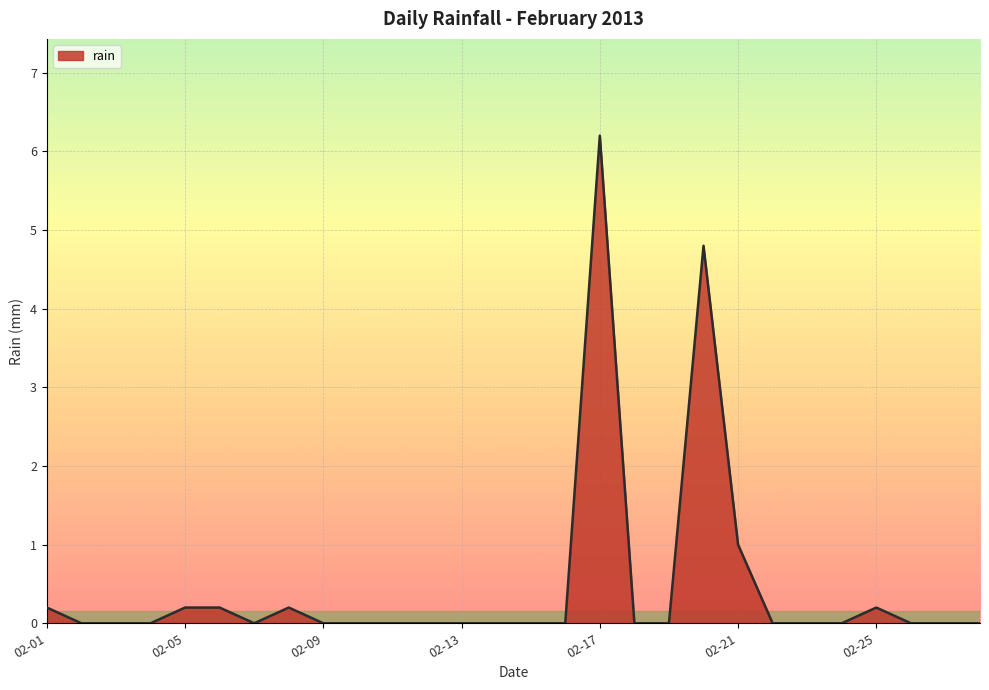

What is the difference between the maximum and second lowest values?

6.2